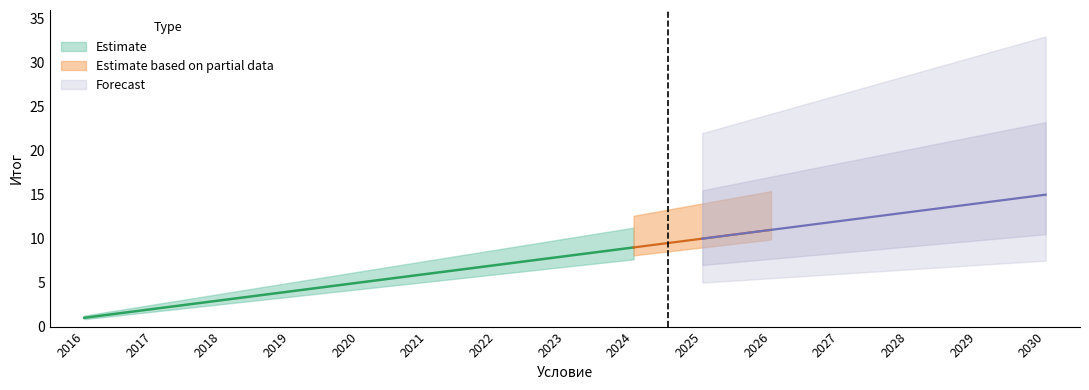

Reading left to right, list all the values displayed in this chart.

2016=1	2017=2	2018=3	2019=4	2020=5	2021=6	2022=7	2023=8	2024=9	2025=10	2026=11	2027=12	2028=13	2029=14	2030=15